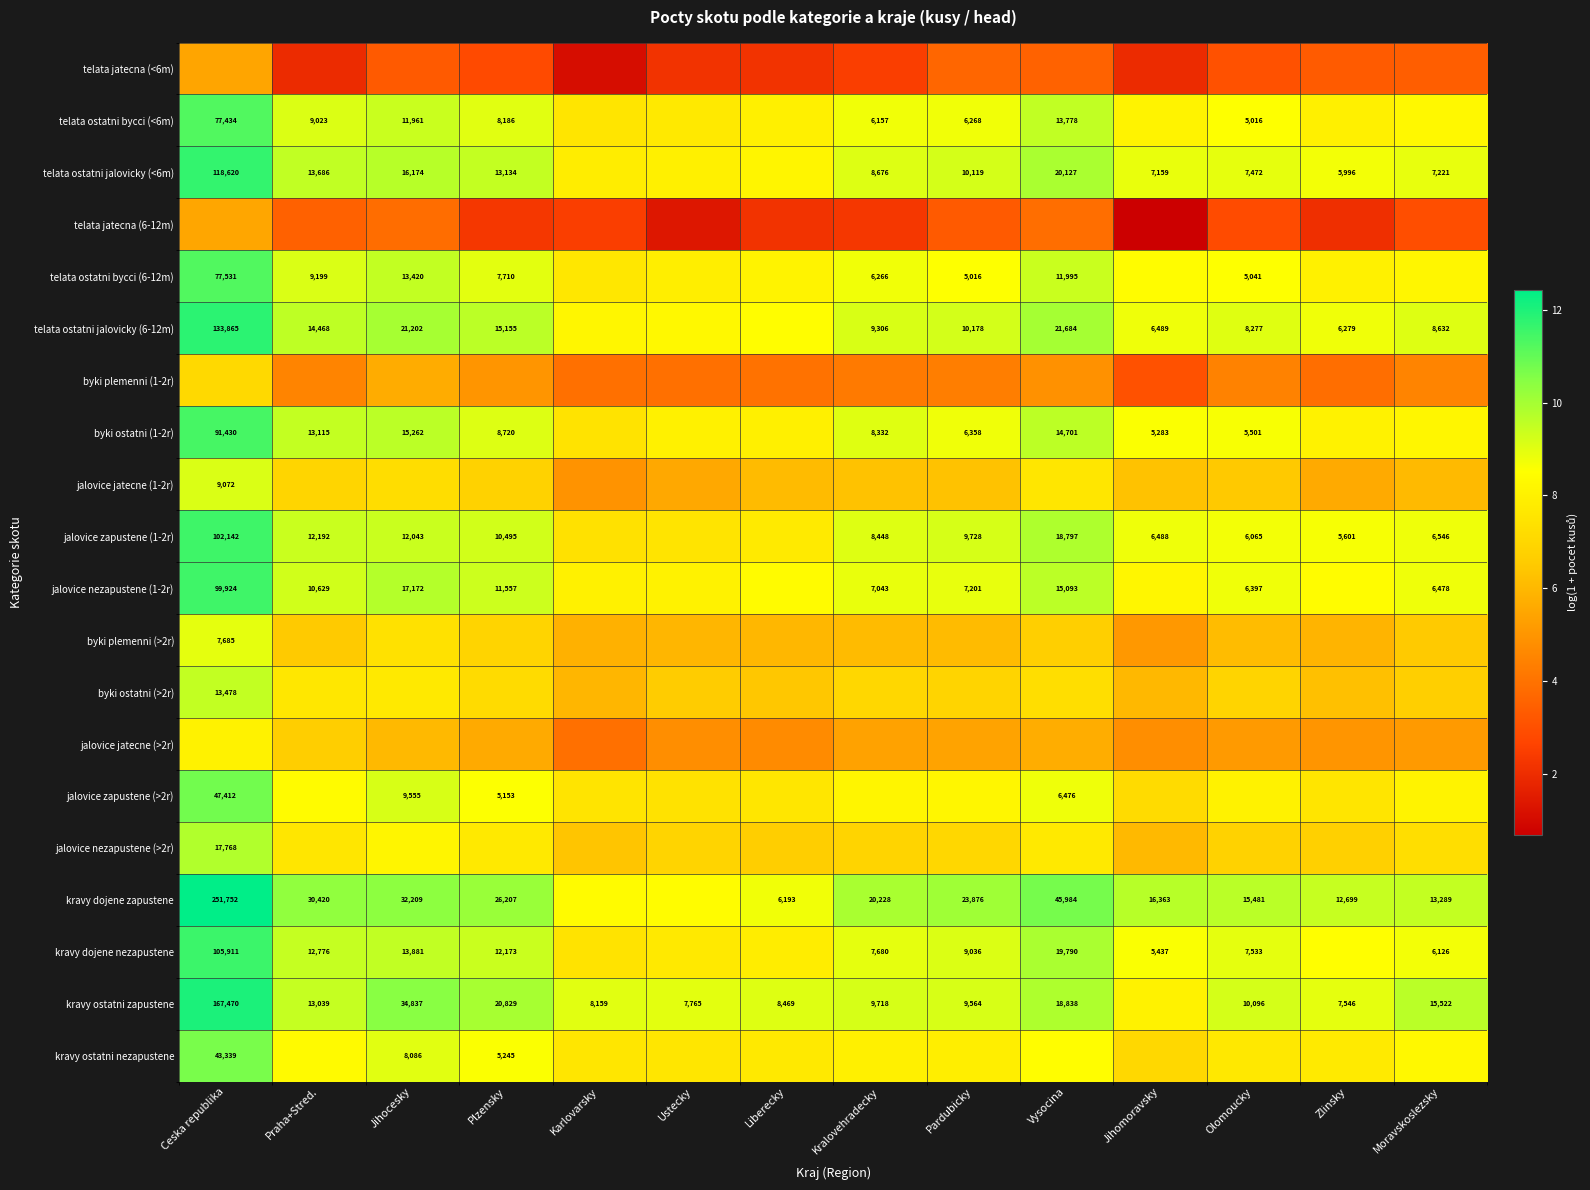

Is the value of kravy dojene zapustene at Moravskoslezsky greater than the value of telata ostatni jalovicky (6-12m) at Jihocesky?

No